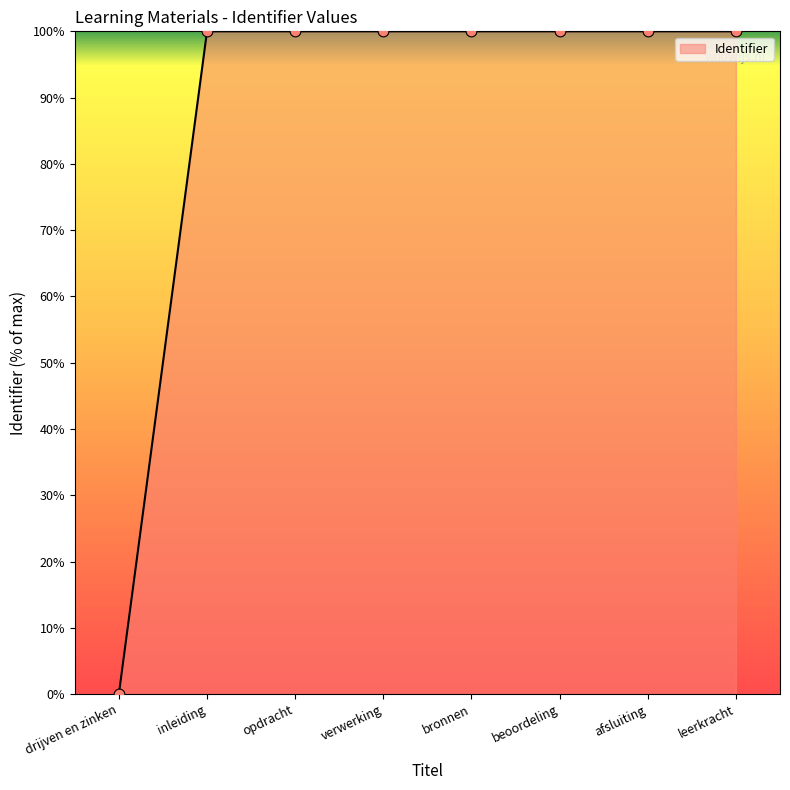

What is the change in value from drijven en zinken to bronnen?

+100.0